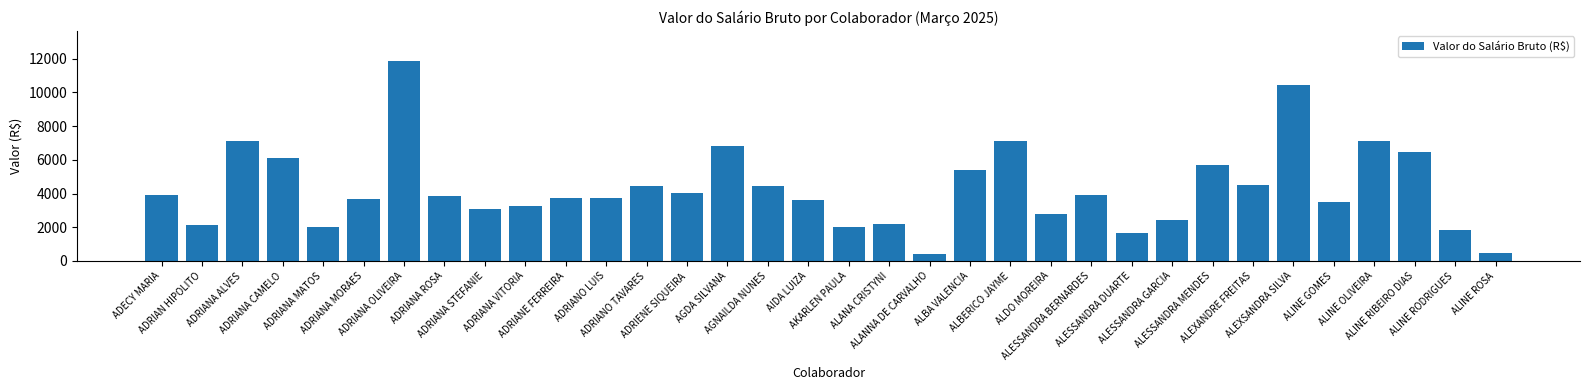

What is the difference between the values at ALESSANDRA BERNARDES and ADRIANA STEFANIE?

857.3